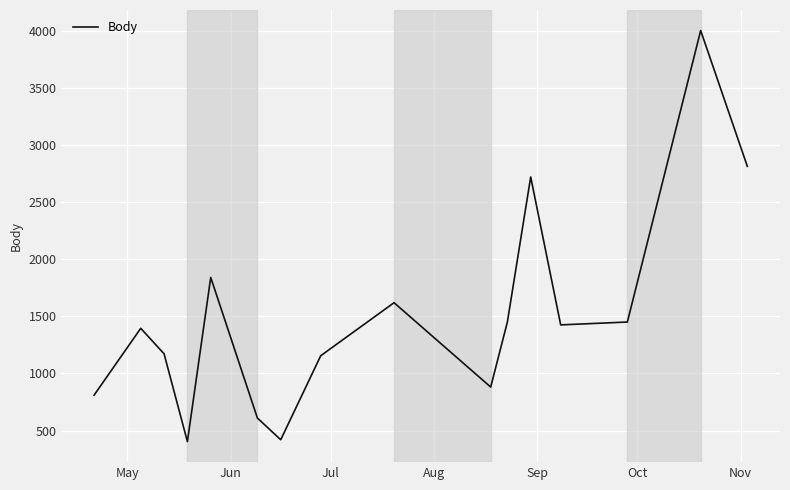

What is the minimum value shown in the chart?

404